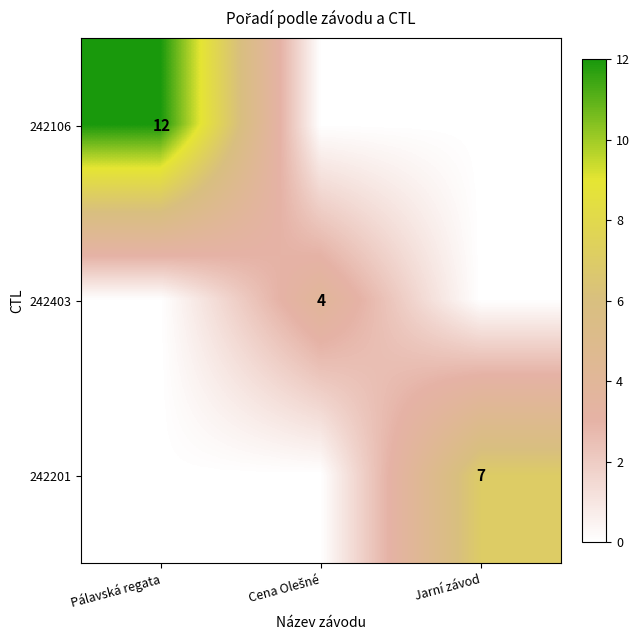

True or false: 242201 has a value of 7 at Jarní závod.

True